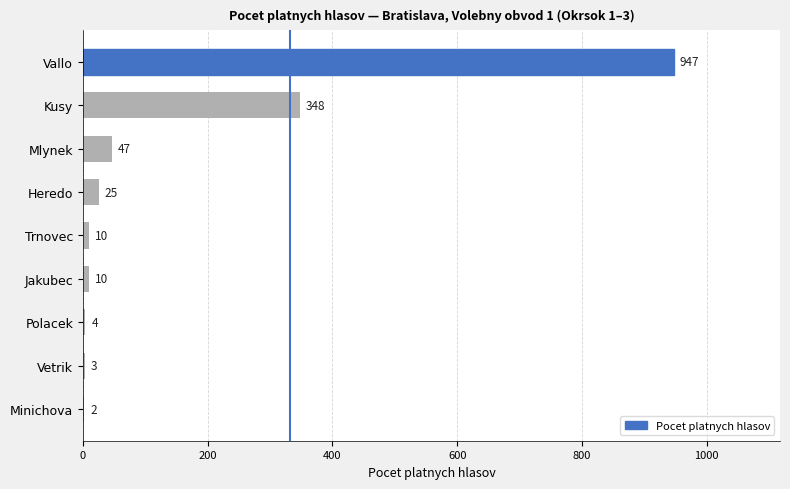

Reading bottom to top, transcribe all the data shown in this chart.

Minichova=2	Vetrik=3	Polacek=4	Jakubec=10	Trnovec=10	Heredo=25	Mlynek=47	Kusy=348	Vallo=947